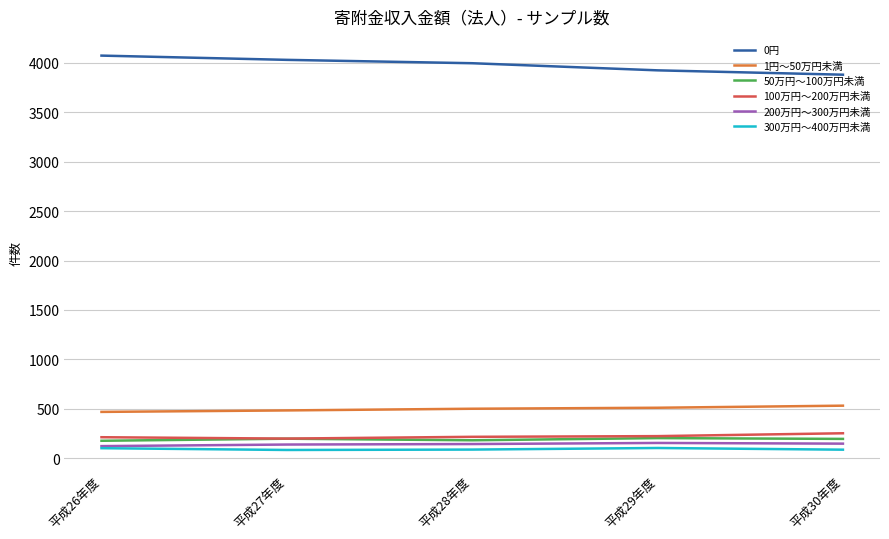

What is the difference between the maximum and minimum values in the 300万円～400万円未満 series?

20